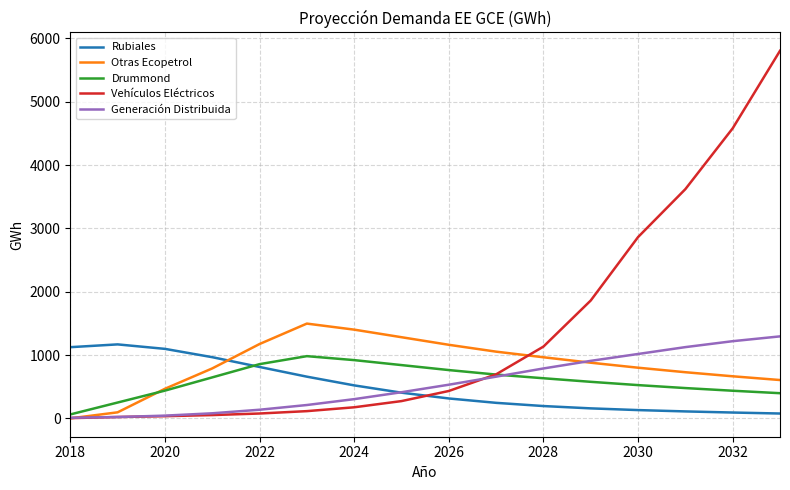

What are all the series names shown in the legend?

Rubiales, Otras Ecopetrol, Drummond, Vehículos Eléctricos, Generación Distribuida